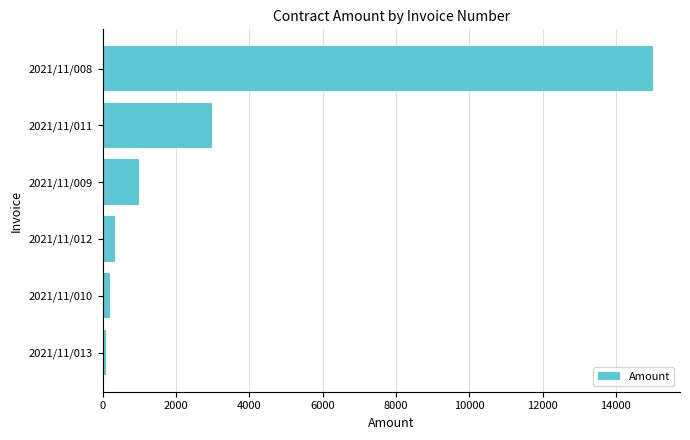

What is the change in value from 2021/11/011 to 2021/11/009?

-1993.6